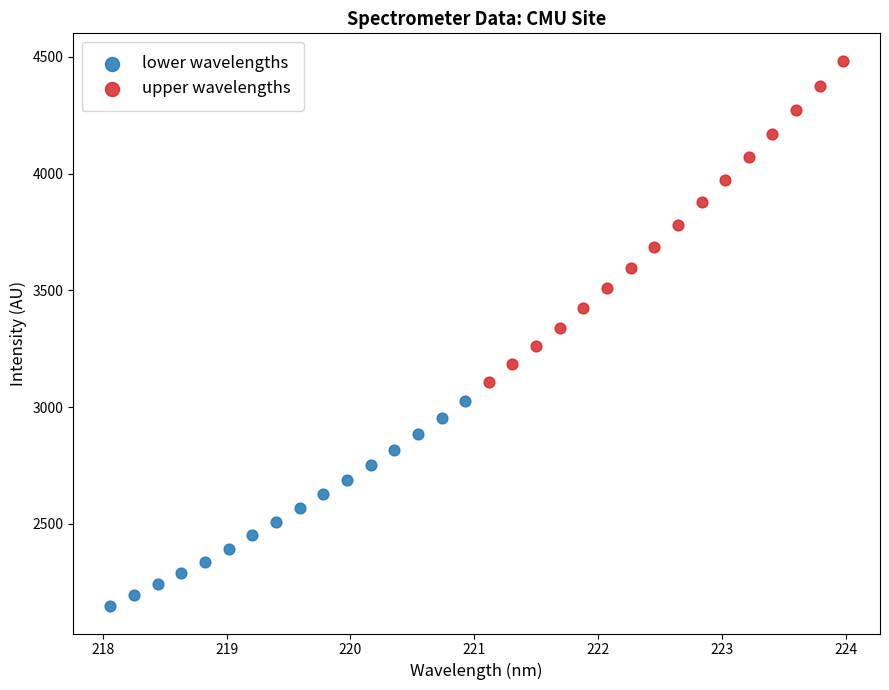

Which series reaches the minimum Y coordinate?

lower wavelengths